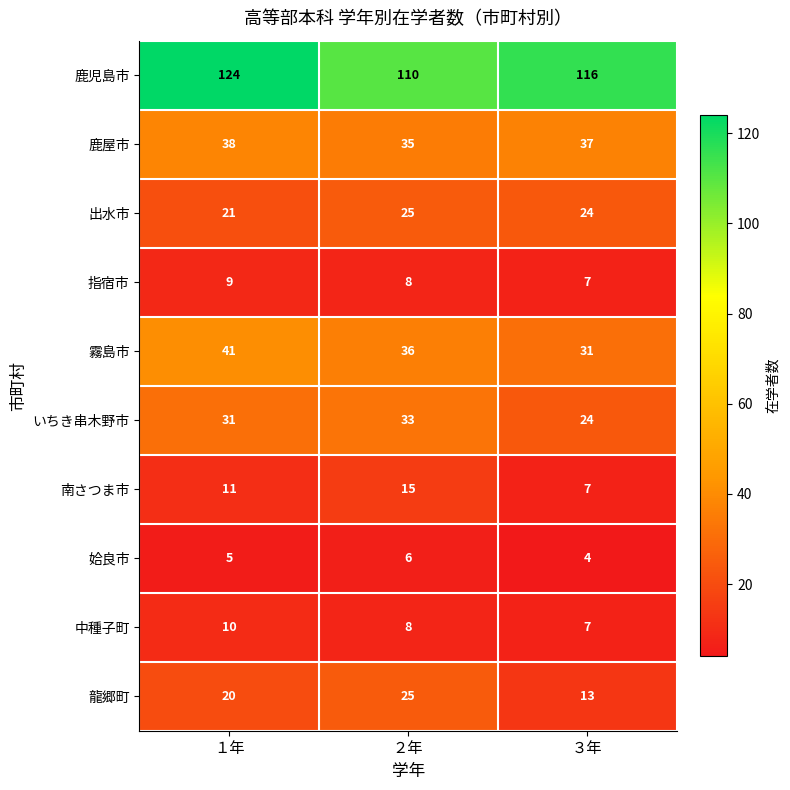

Which series has the largest total across all categories?

鹿児島市